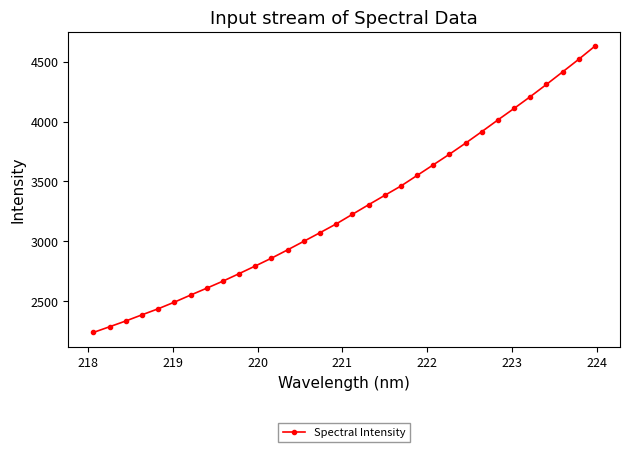

Is this an area chart (filled region under the line)?

No